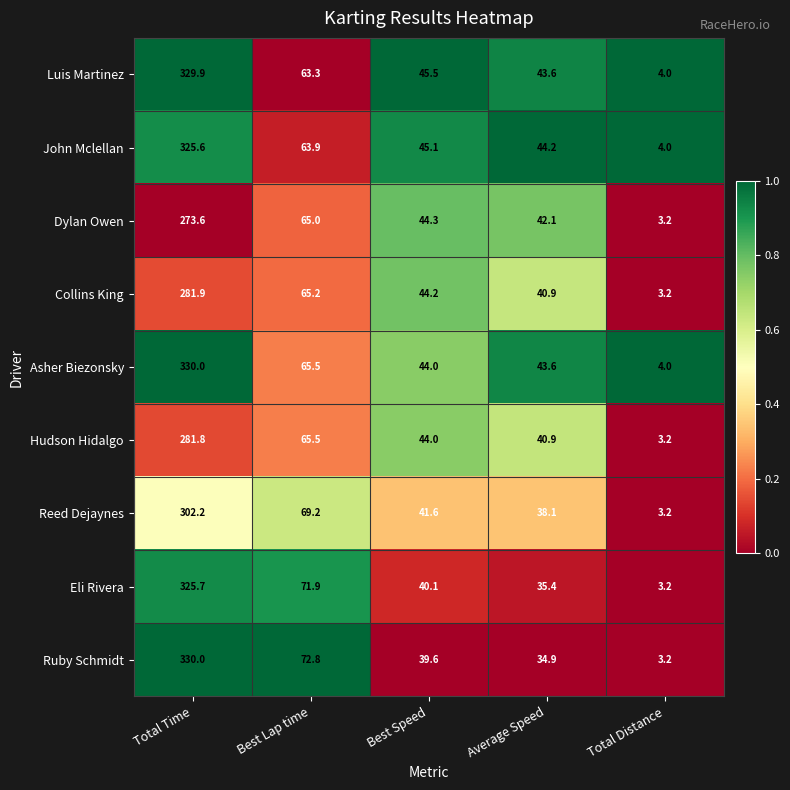

The Dylan Owen series shows 33.4 at Best Lap time. True or false?

False